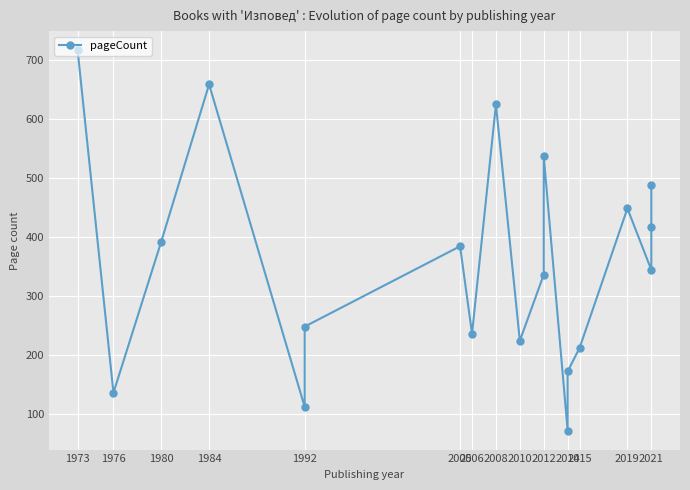

Where is the data nearest to the value 394?

1980